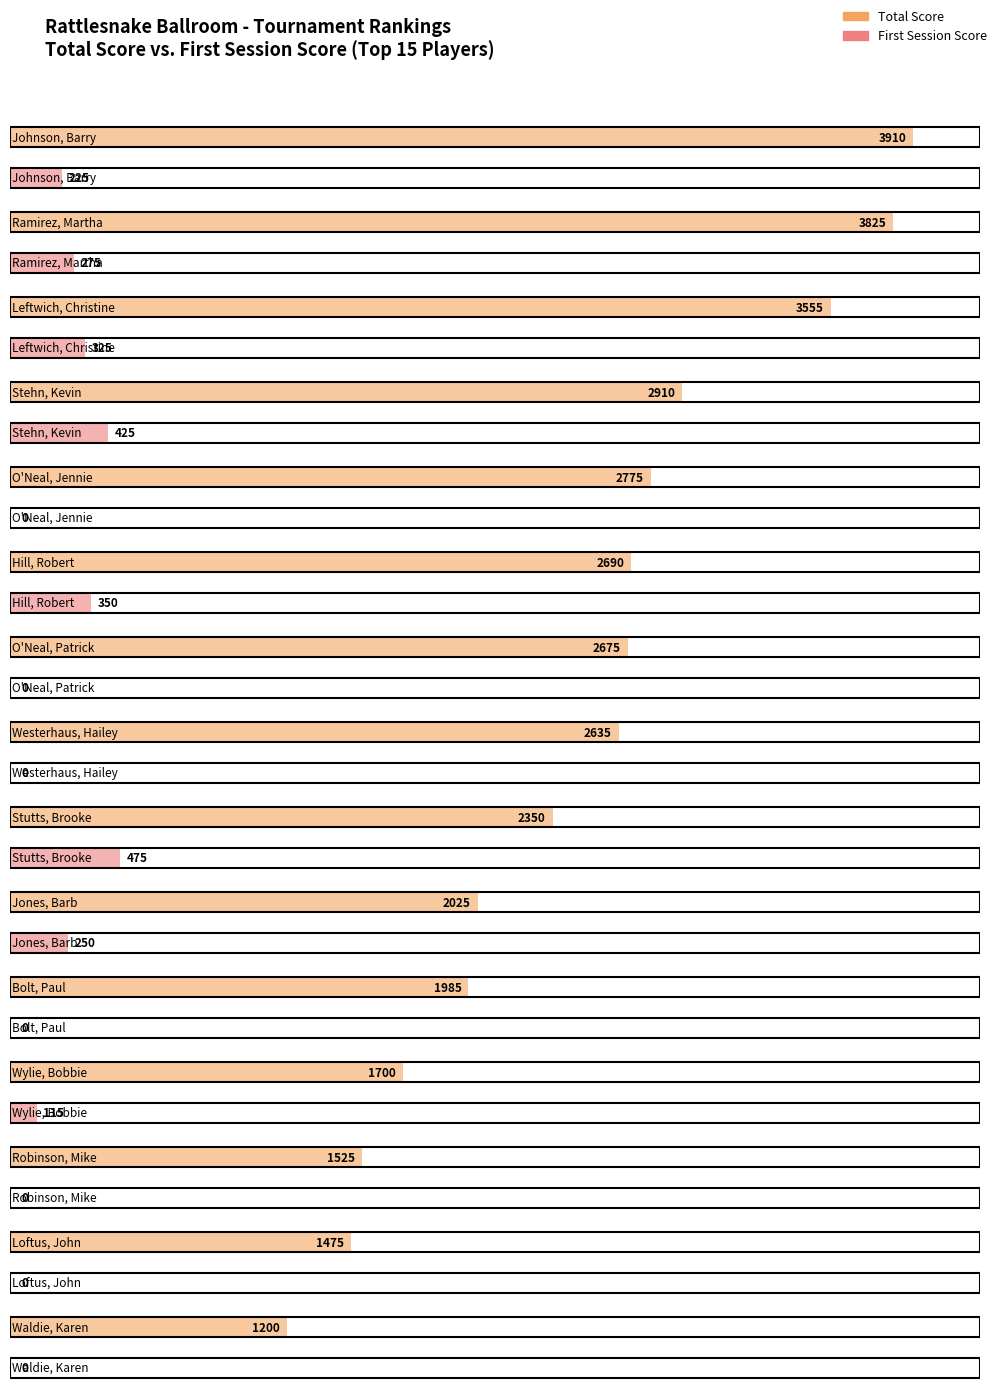

What is the sum of all Total values?

37235